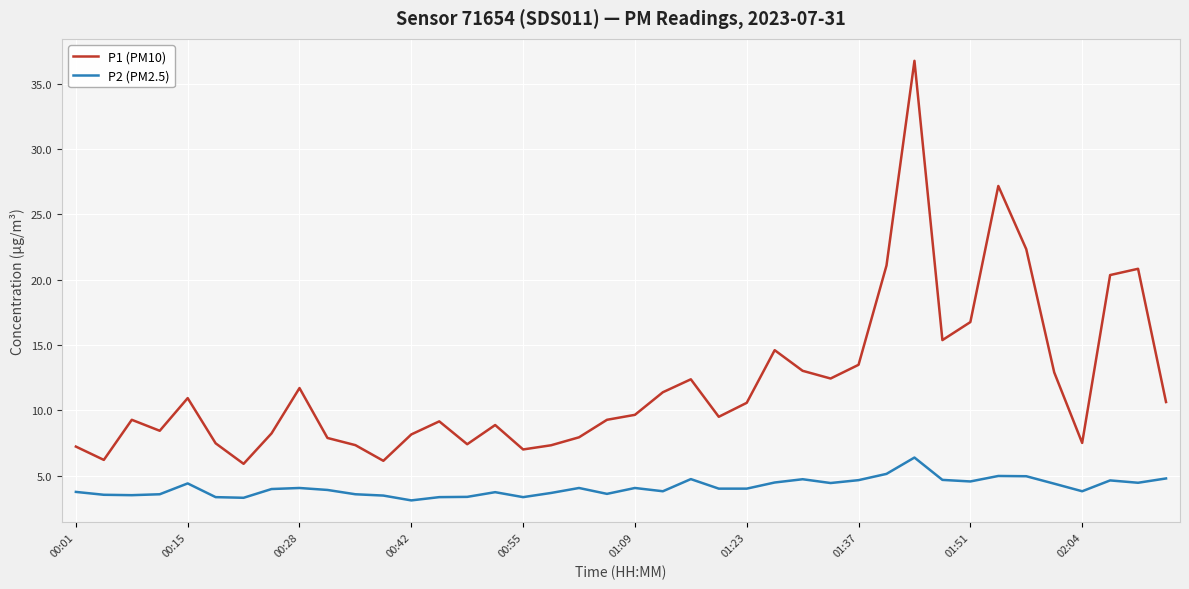

Rank the series by their average value, from highest to lowest.

P1 (PM10), P2 (PM2.5)